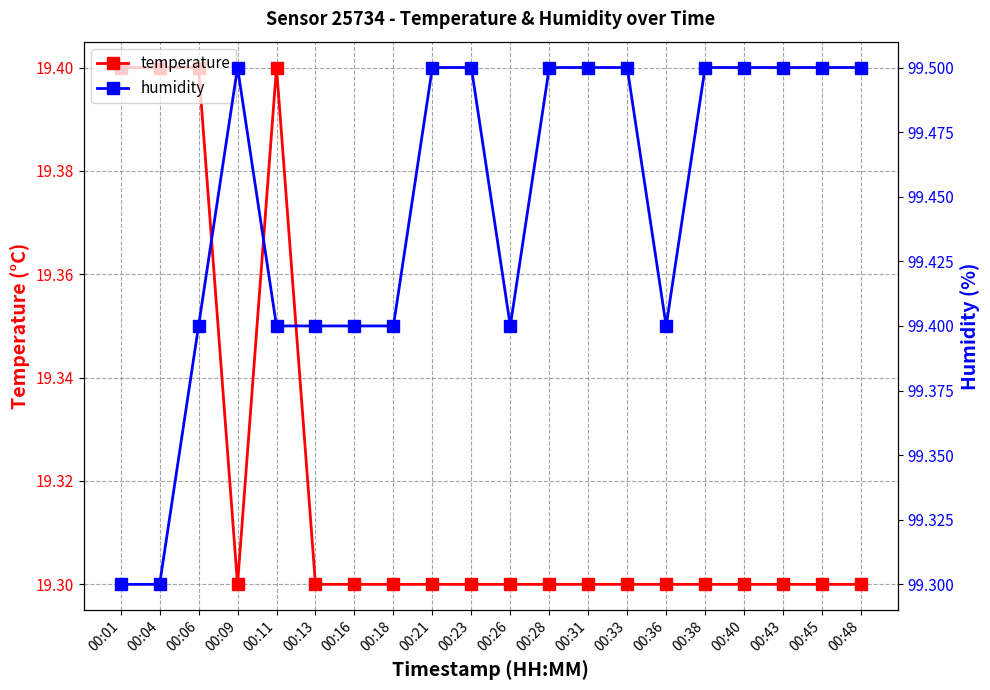

True or false: temperature has a value of 19.3 at 00:36.

True